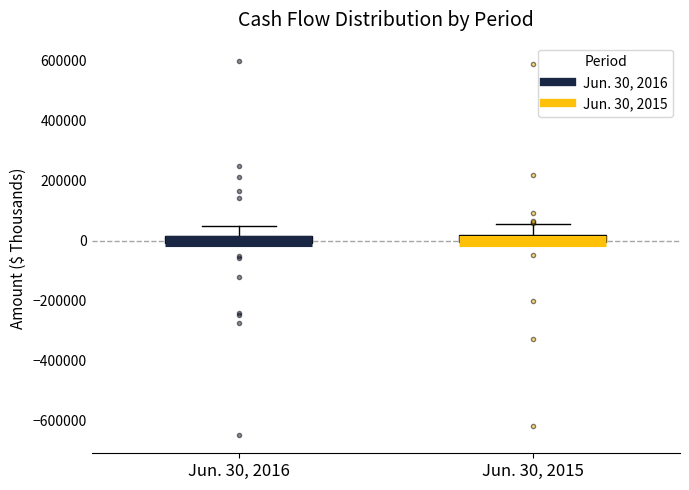

Where does the upper whisker of the box for Jun. 30, 2016 end on the y-axis? The values are not printed on the chart, so give them approximately, as read against the axis.

40000